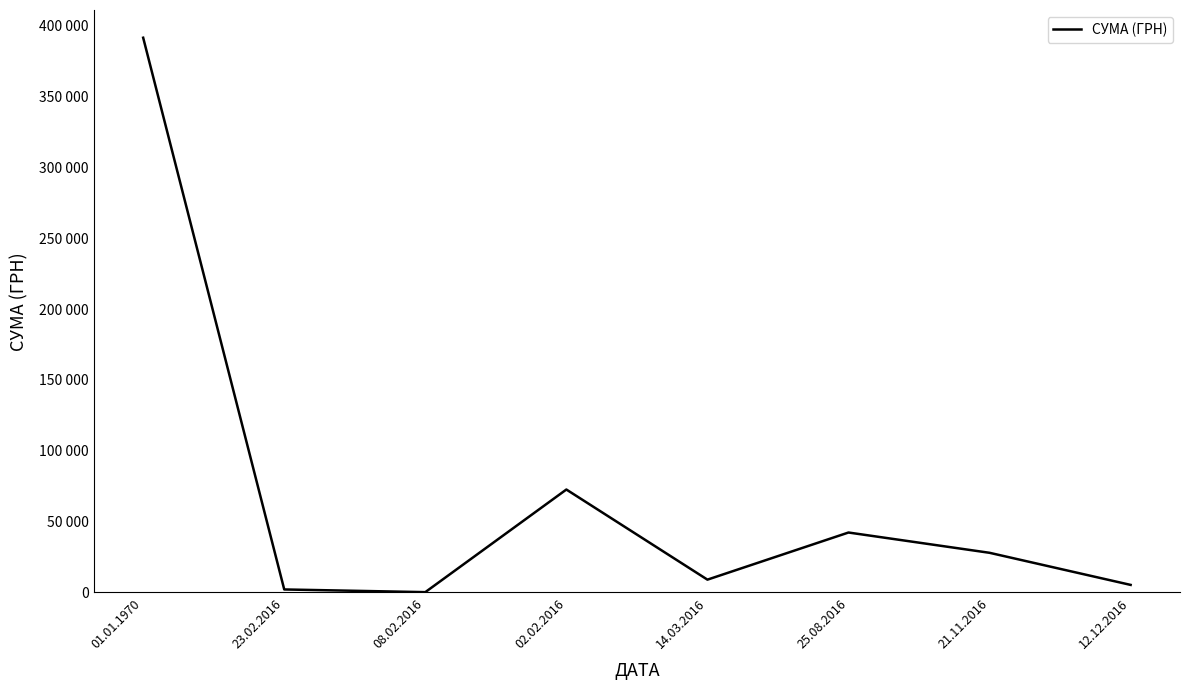

What is the sum of all values?

551360.3